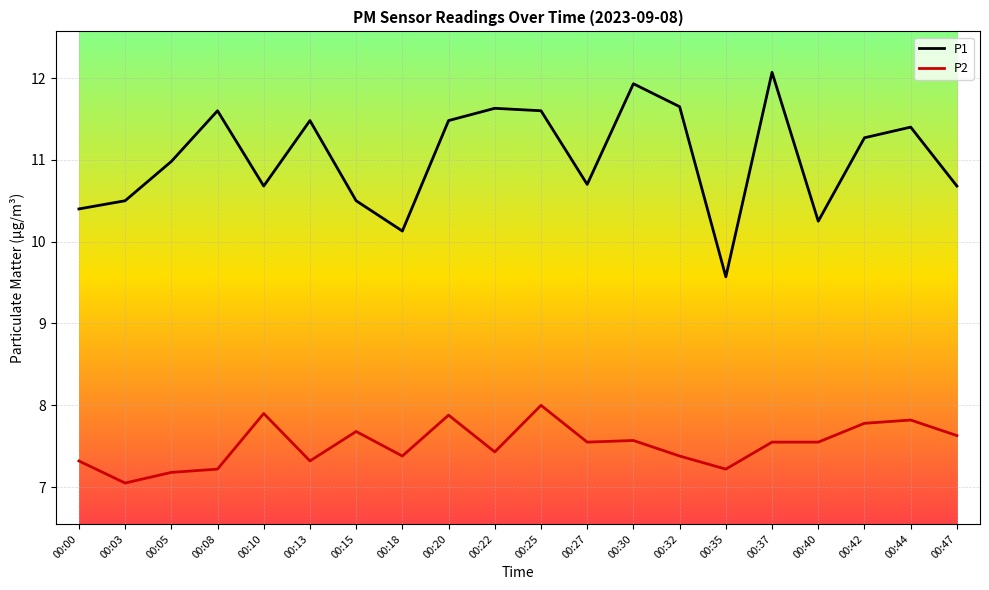

True or false: P1 and P2 intersect in this chart.

False